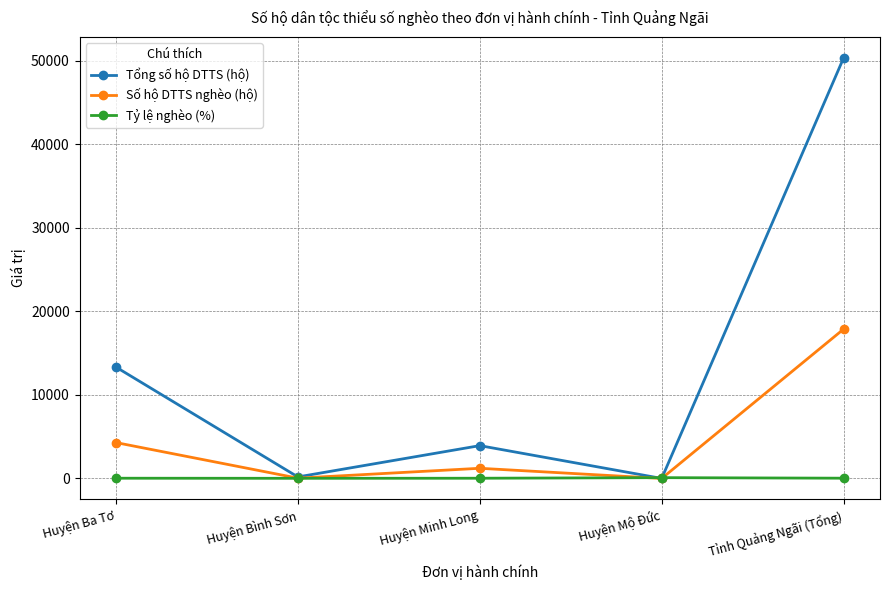

What is the highest value of the Tổng số hộ DTTS (hộ) series?

50369.0